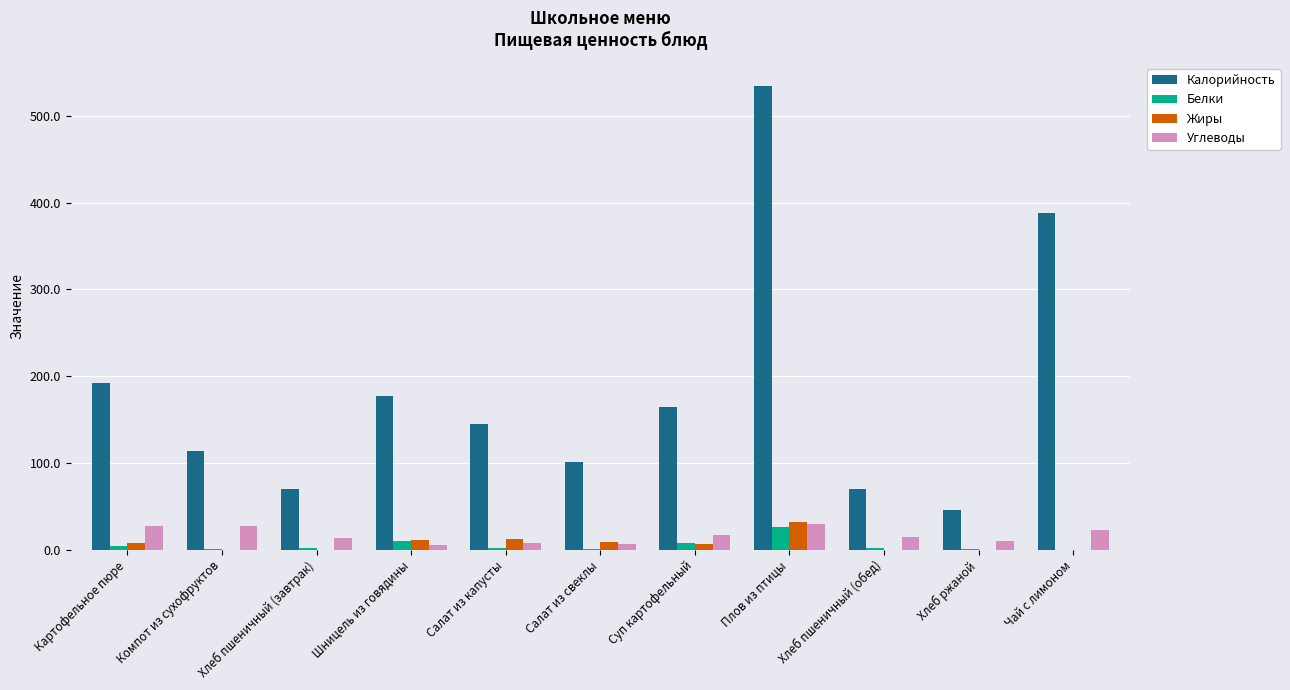

What is the sum of all Калорийность values?

2001.6